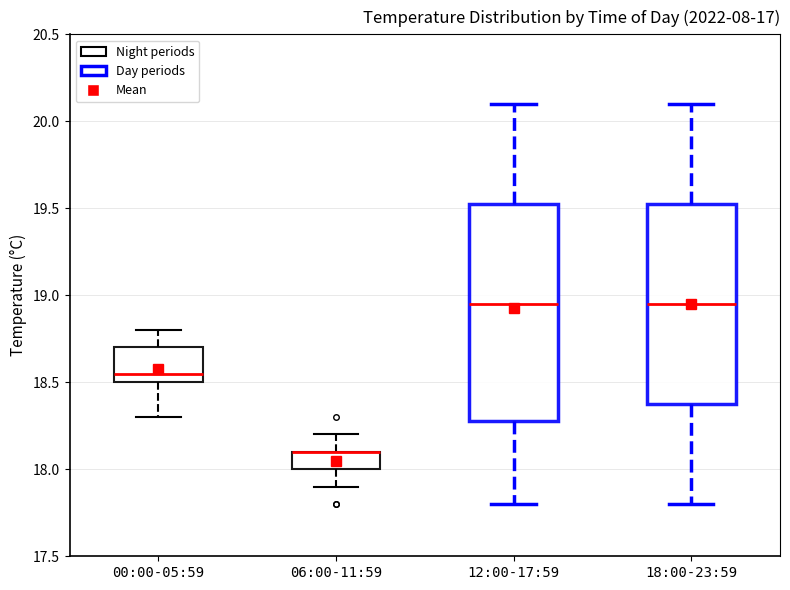

Where does the upper whisker of the box for 00:00-05:59 end on the y-axis? The values are not printed on the chart, so give them approximately, as read against the axis.

18.80